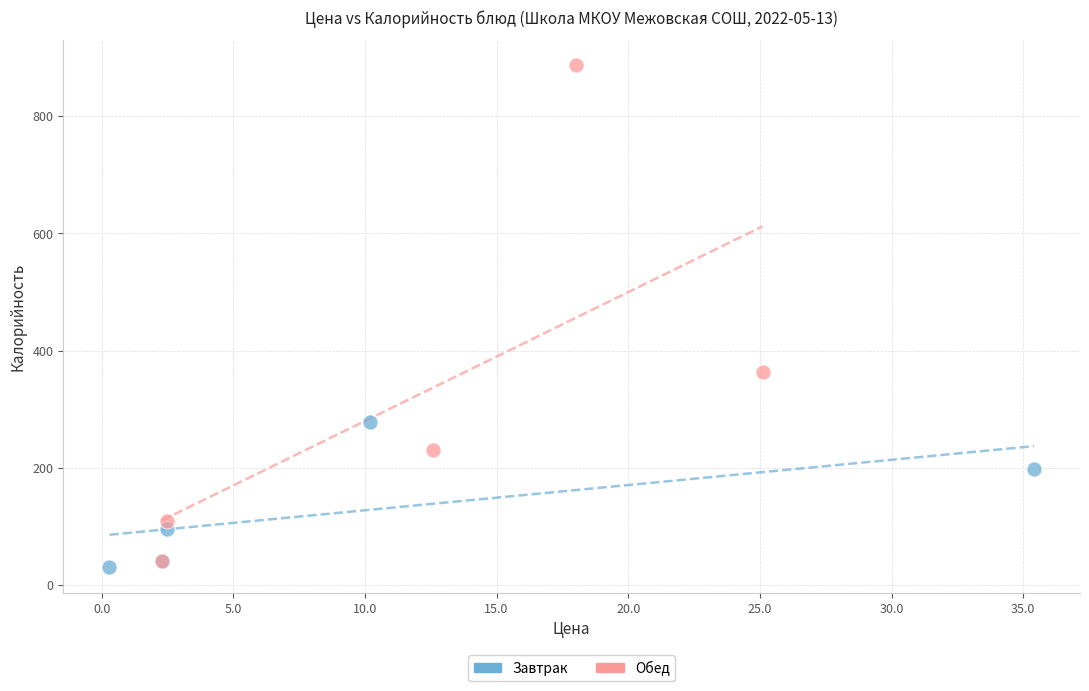

What are all the series names shown in the legend?

Завтрак, Обед